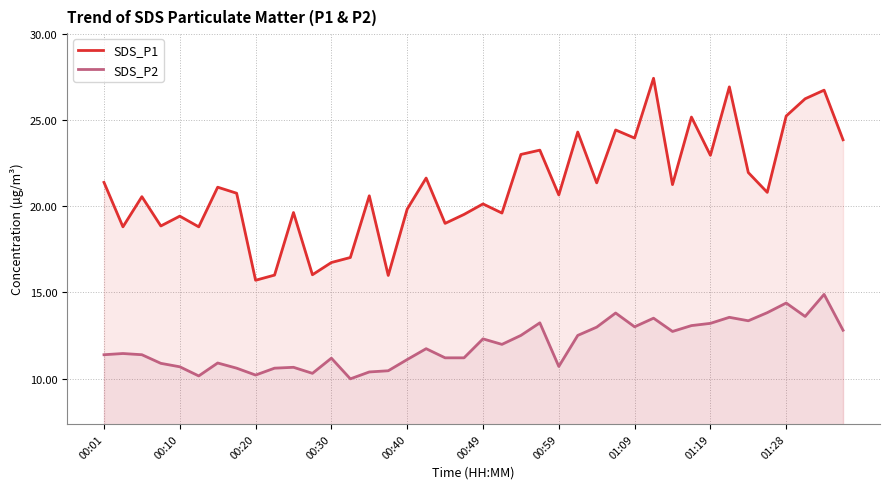

Which series has the largest total across all categories?

SDS_P1